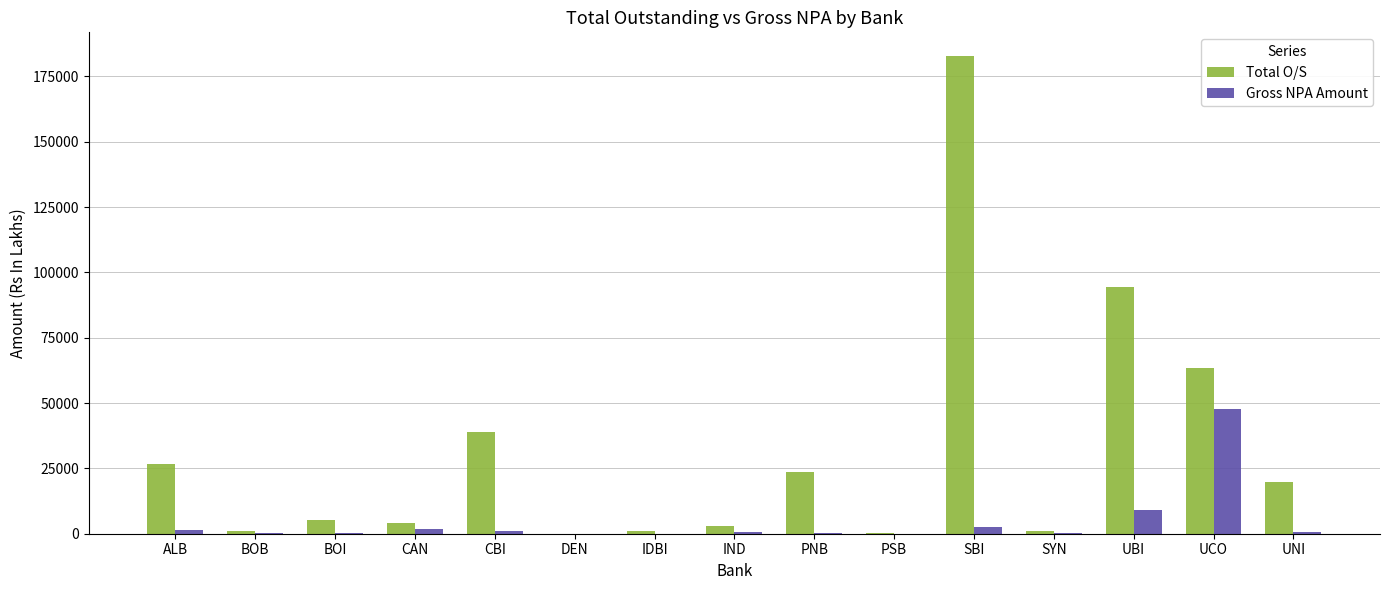

Which series has the largest total across all categories?

Total O/S